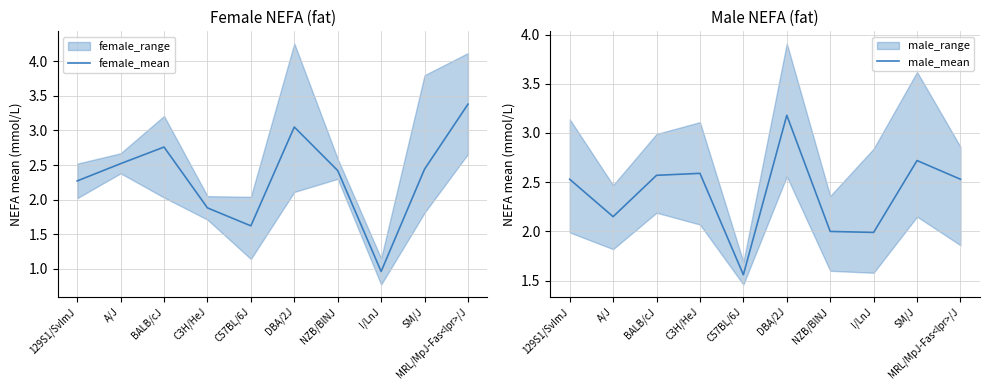

Reading left to right, what are all the values shown in this chart?

female_mean: 129S1/SvImJ=2.3	A/J=2.5	BALB/cJ=2.8	C3H/HeJ=1.9	C57BL/6J=1.6	DBA/2J=3.0	NZB/BlNJ=2.4	I/LnJ=1.0	SM/J=2.4	MRL/MpJ-Fas<lpr>/J=3.4
male_mean: 129S1/SvImJ=2.5	A/J=2.1	BALB/cJ=2.6	C3H/HeJ=2.6	C57BL/6J=1.6	DBA/2J=3.2	NZB/BlNJ=2.0	I/LnJ=2.0	SM/J=2.7	MRL/MpJ-Fas<lpr>/J=2.5